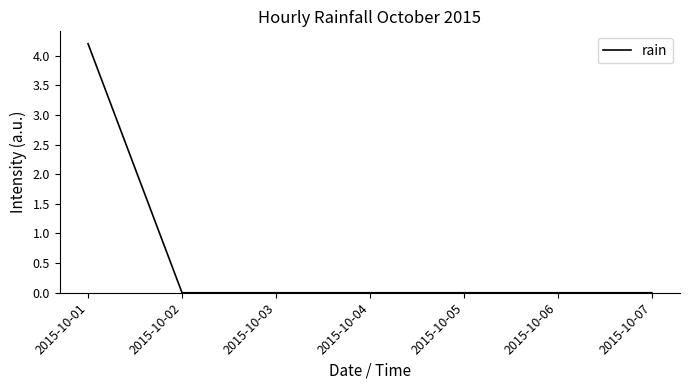

What is the maximum value shown in the chart?

4.2